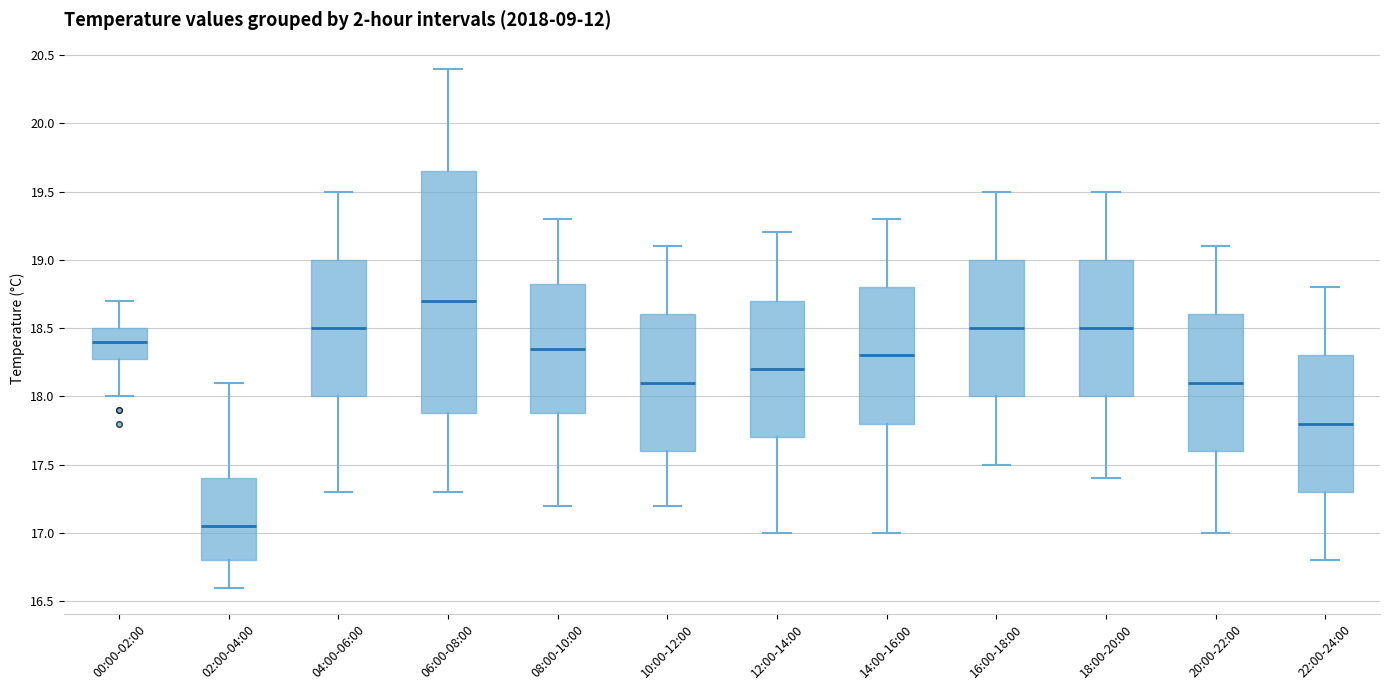

Which box has the lowest median line?

02:00-04:00